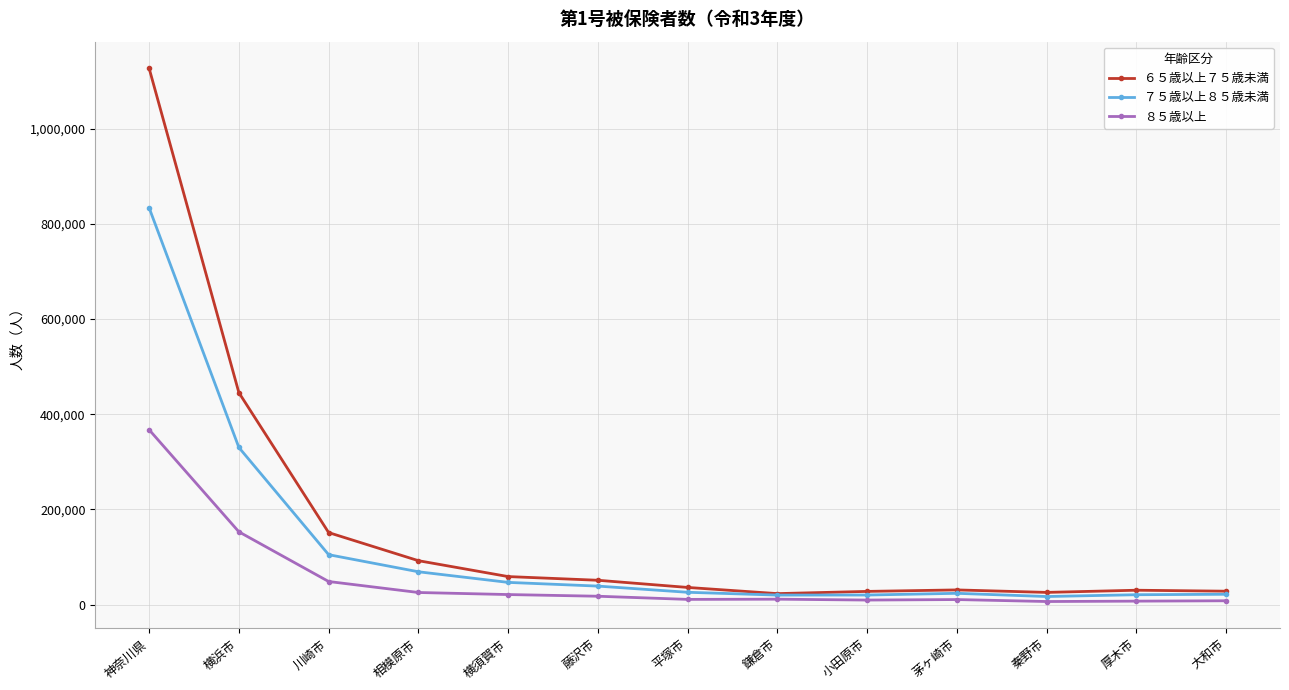

True or false: ６５歳以上７５歳未満 has a value of 92229 at 相模原市.

True